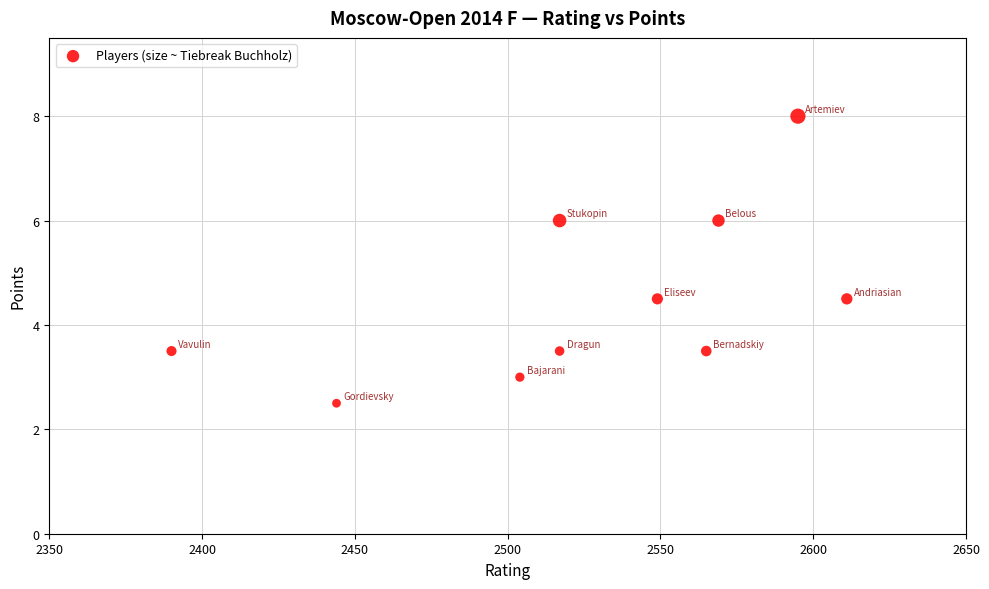

What is the average Y value?

4.5